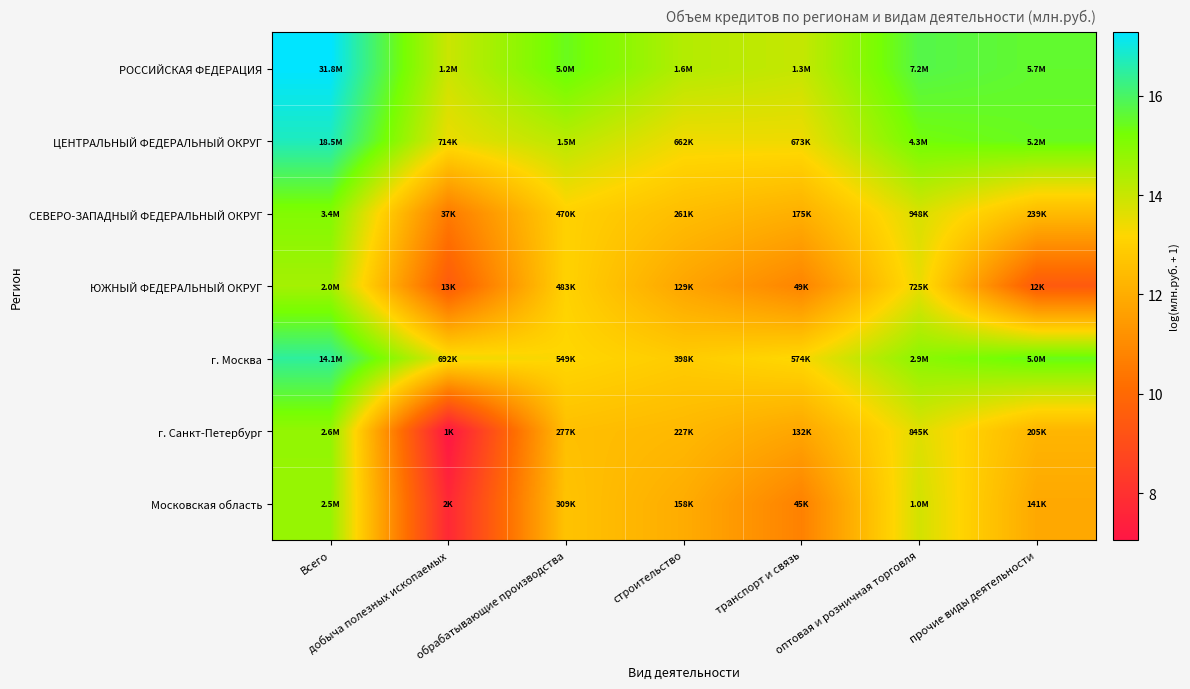

Which series has the largest total across all categories?

РОССИЙСКАЯ ФЕДЕРАЦИЯ